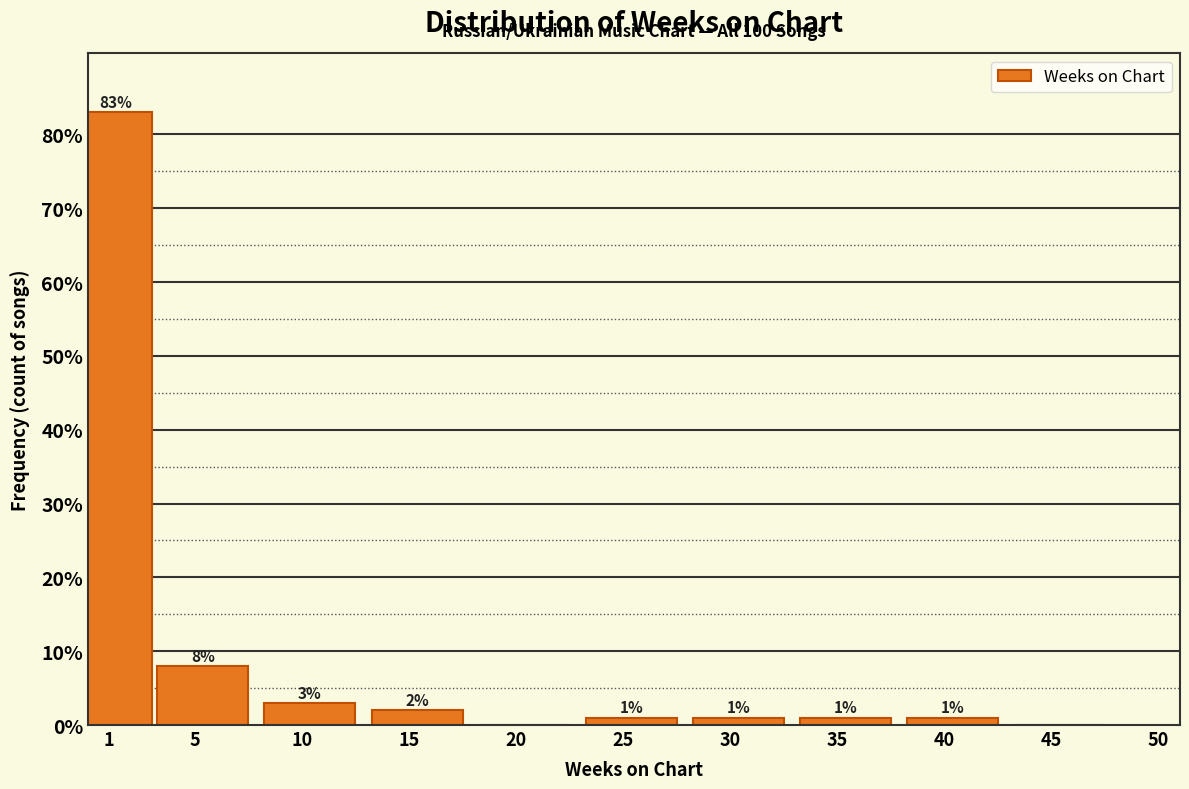

Reading right to left, list all the values displayed in this chart.

45=0	40=1	35=1	30=1	25=1	20=0	15=2	10=3	5=8	1=83